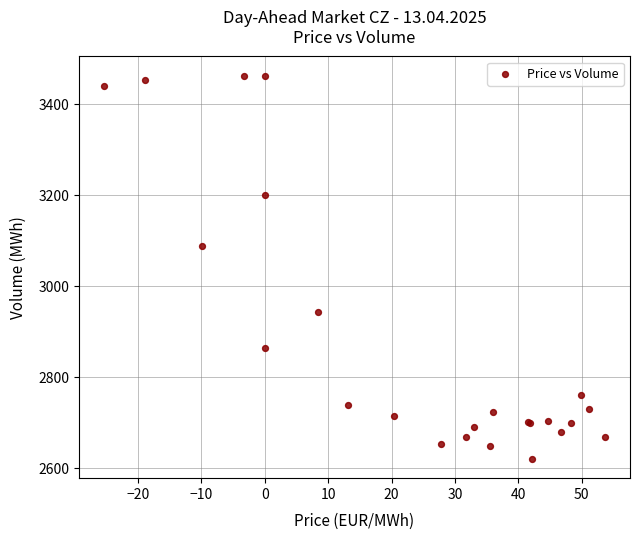

What Y value in the scatter plot is closest to 3041?

3088.8